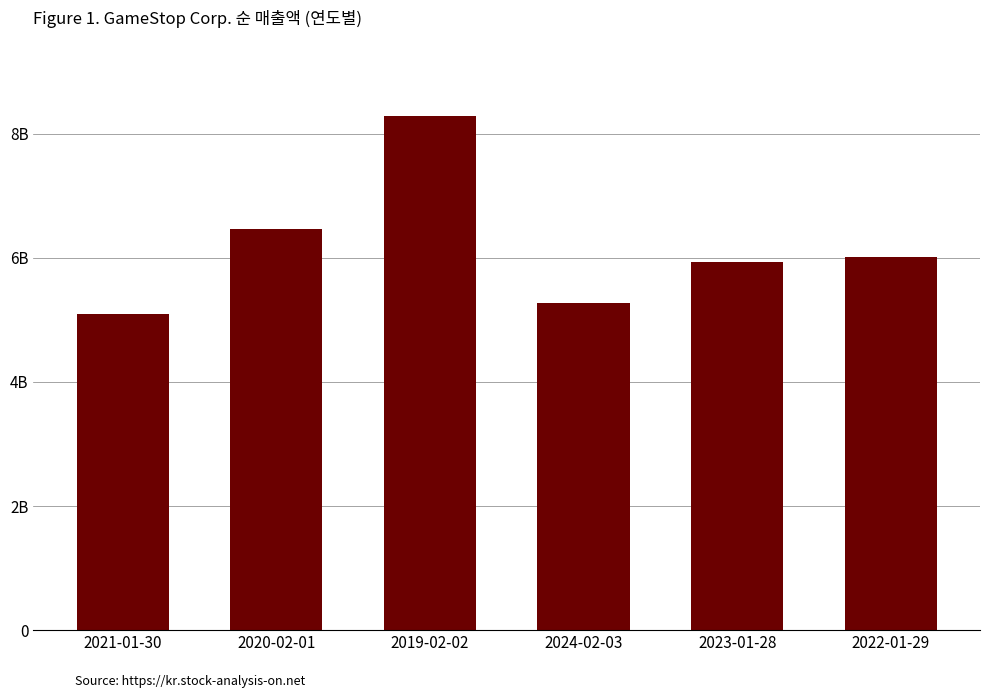

Is it true that the value at 2020-02-01 is 6466000?

True